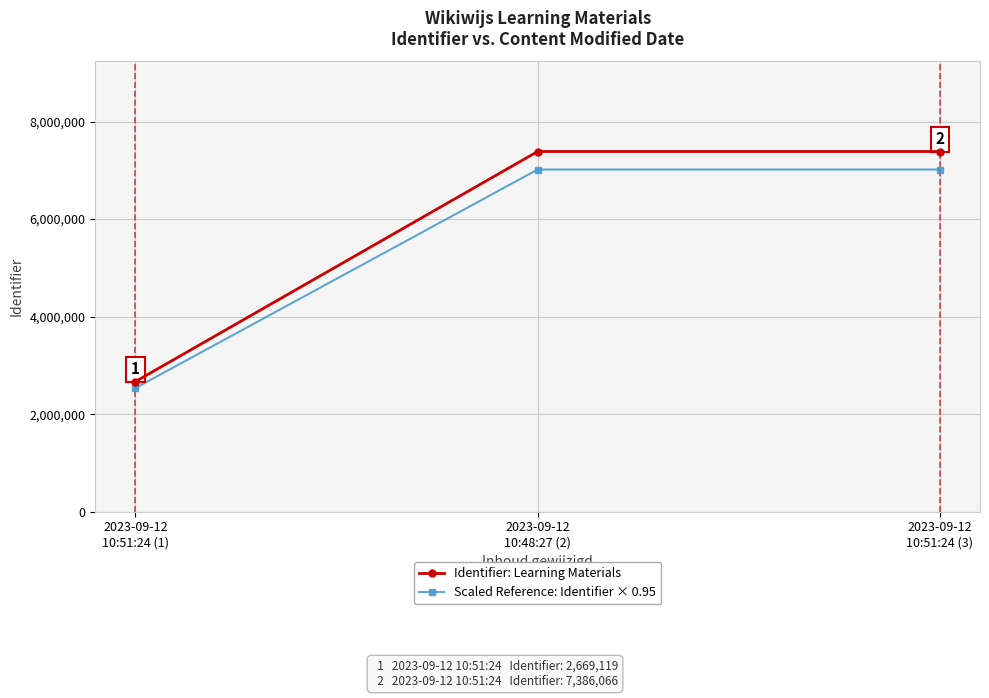

Where does the Scaled Reference: Identifier × 0.95 series first go above 7016761?

2023-09-12
10:48:27 (2)